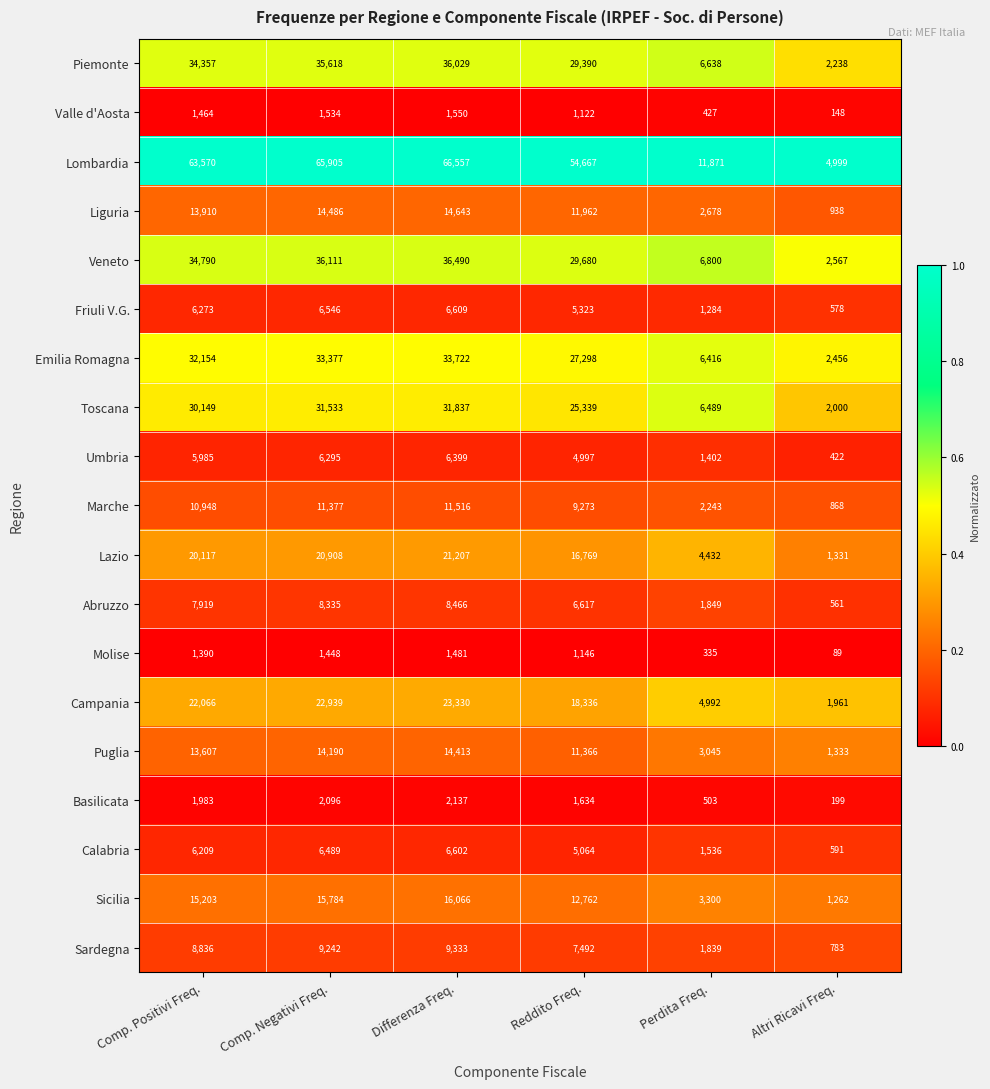

What is the sum of all Lazio values?

84764